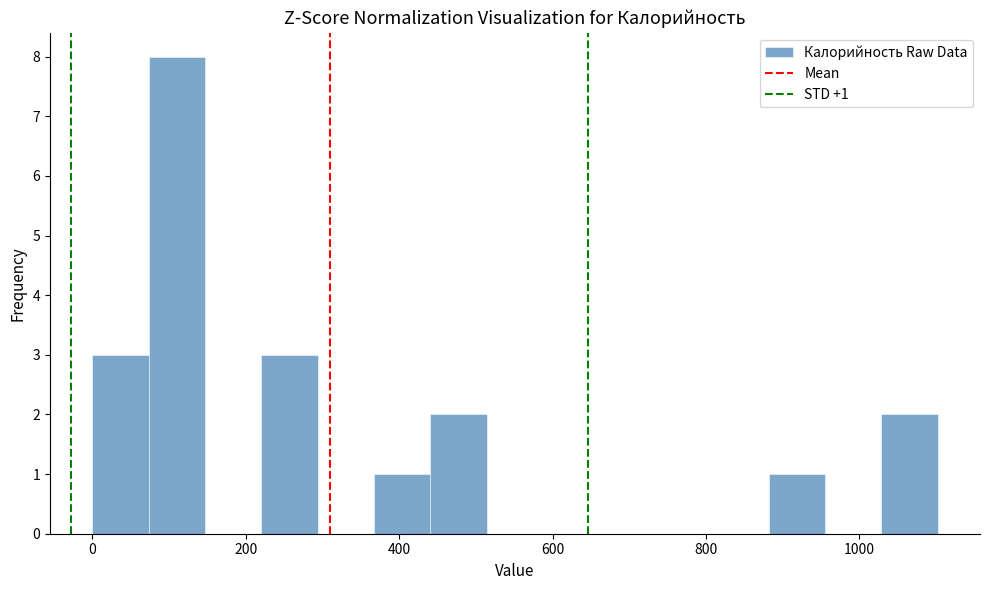

Around what value on the x-axis is the tallest bar? Give the approximate position of its centre, as read against the axis.

120